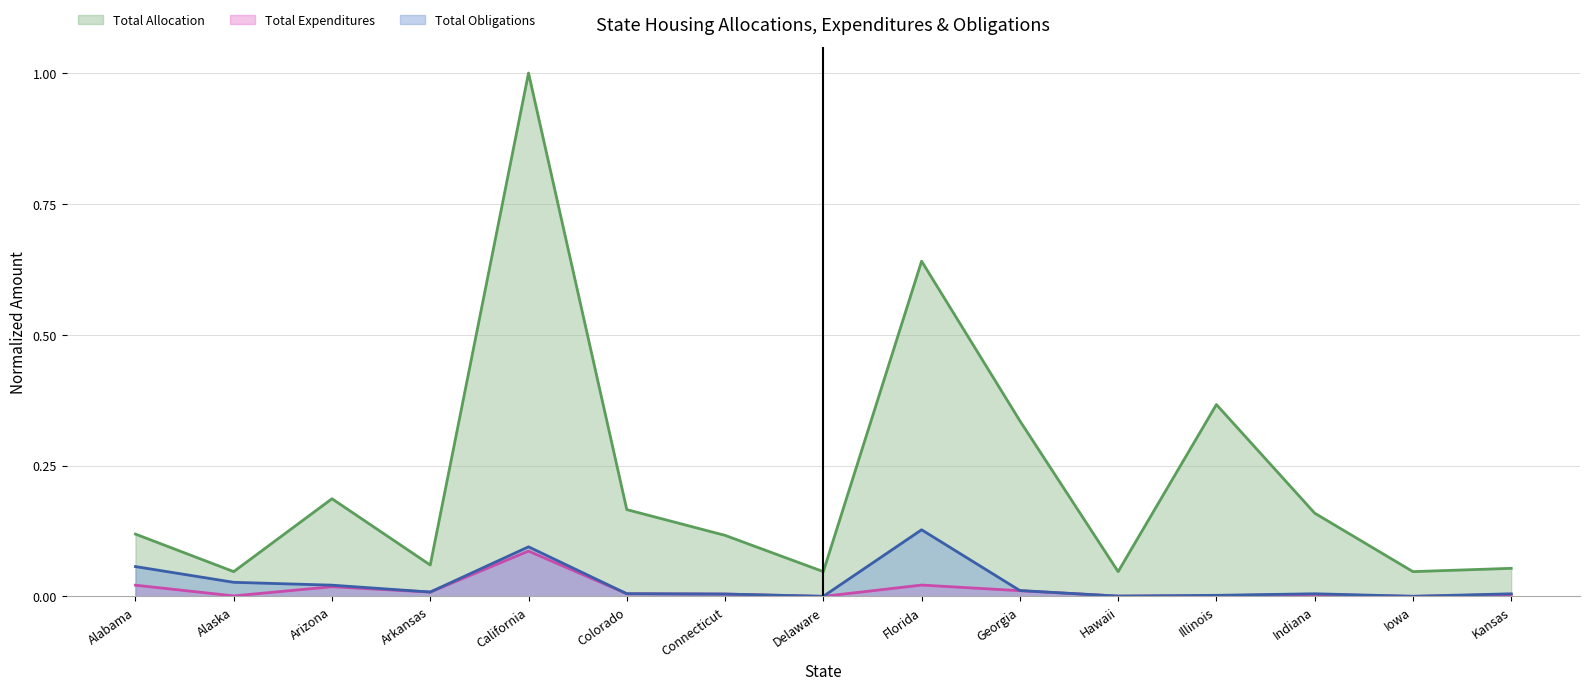

Does the chart have visible grid lines?

Yes